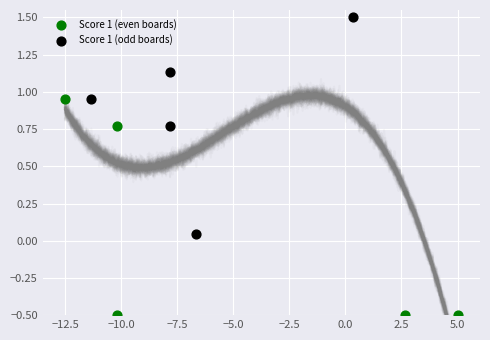

Which series reaches the maximum Y coordinate?

Score 1 (odd boards)